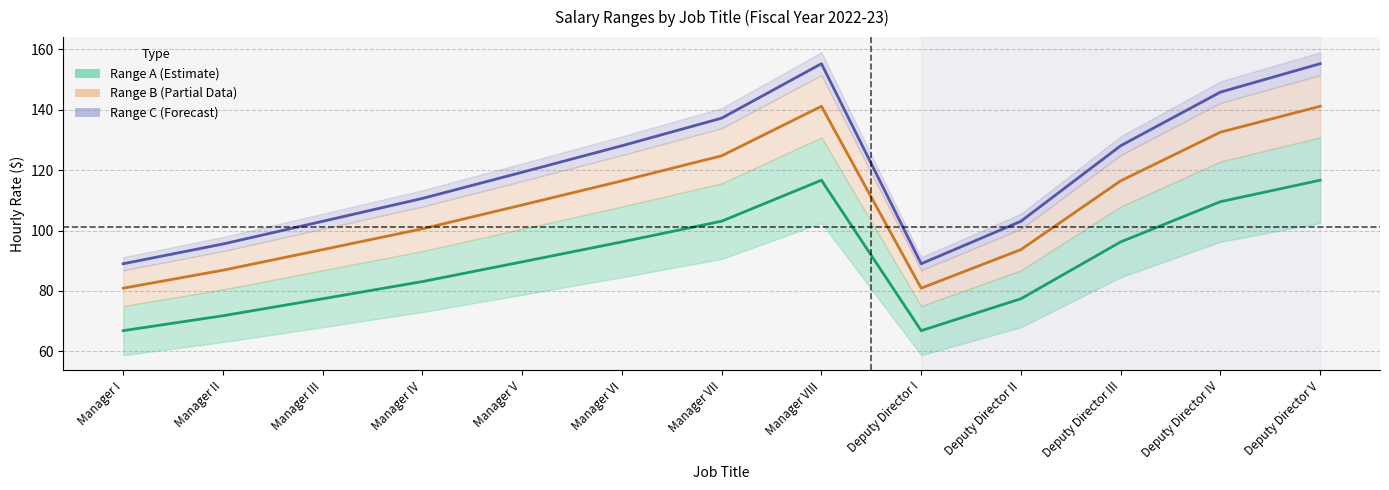

What is the approximate value of Range B Midpoint at Deputy Director III?

116.4